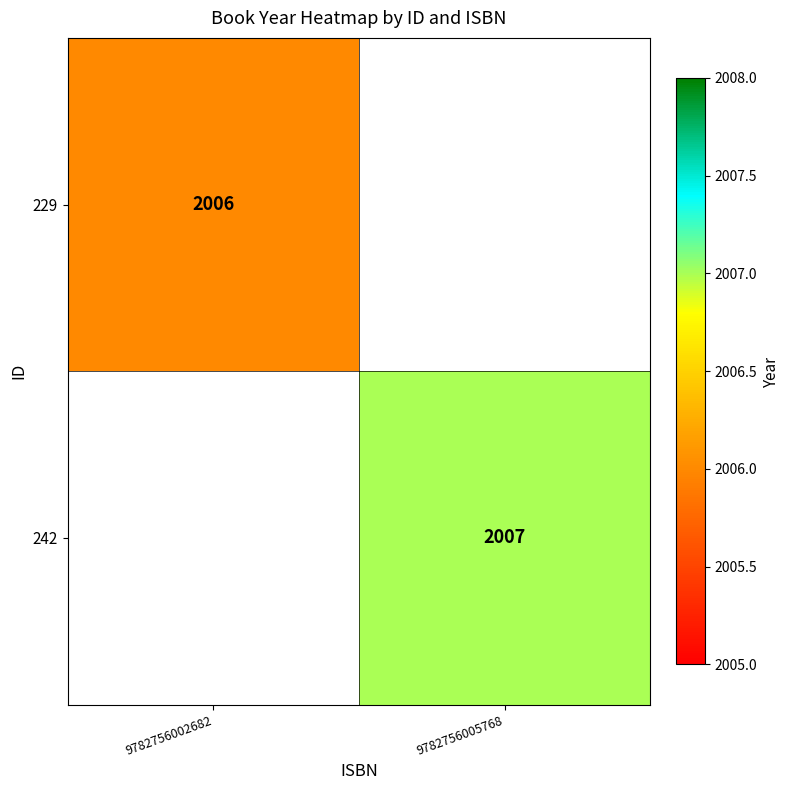

The 242 series shows 2007 at 9782756005768. True or false?

True